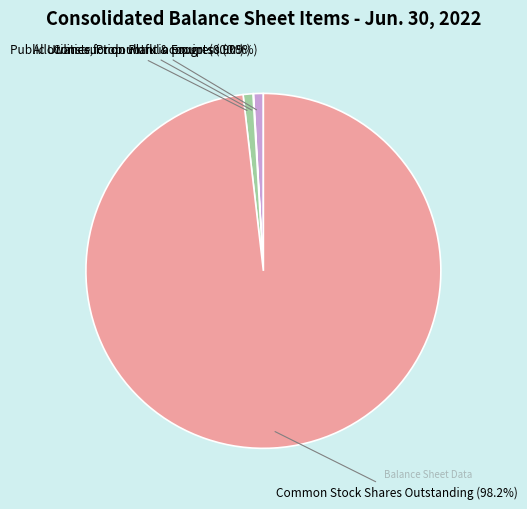

How much of the chart is everything except Construction work in progress?

99.1%